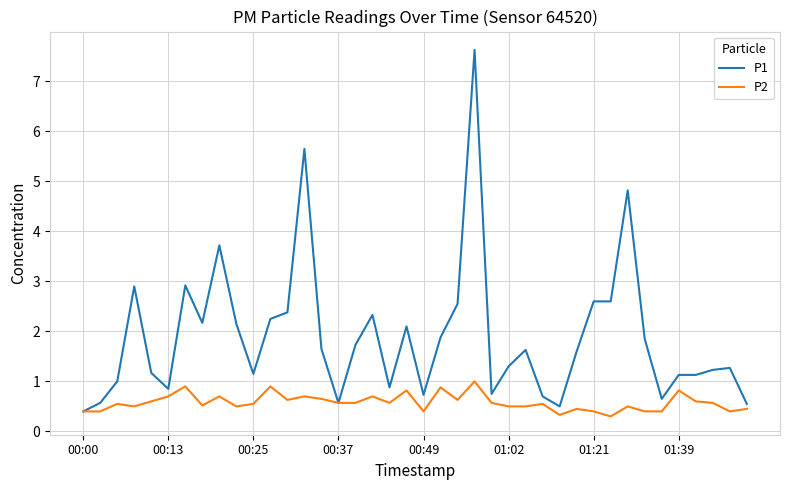

Rank the series by their maximum value, from lowest to highest.

P2, P1